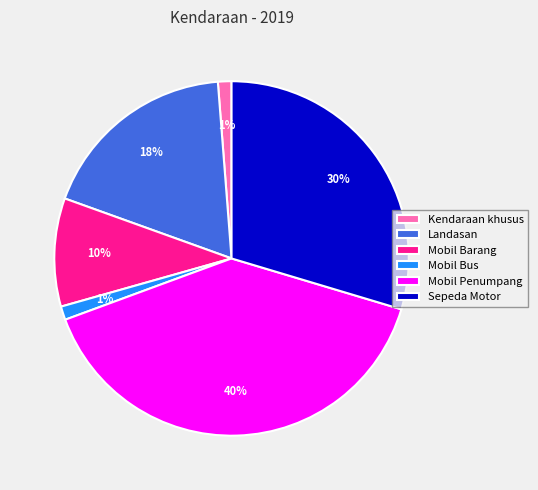

To the nearest percent, what portion does Mobil Penumpang represent?

40%